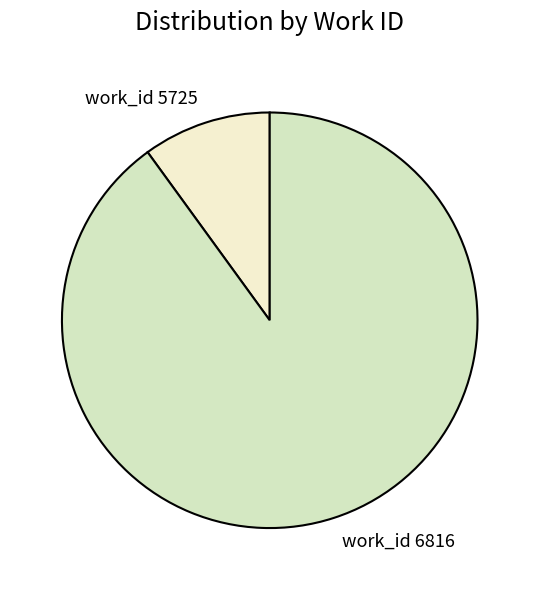

Which has a higher value, work_id 5725 or work_id 6816?

work_id 6816